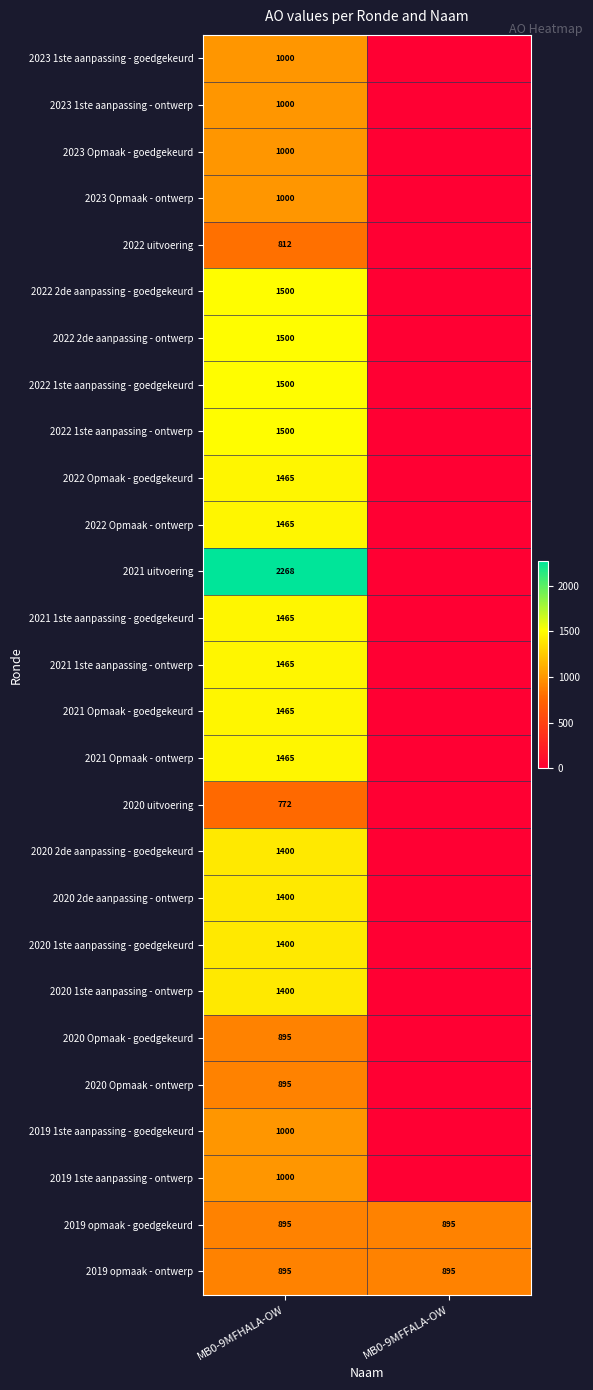

What is the spread (max minus min) of values at MB0-9MFHALA-OW?

1496